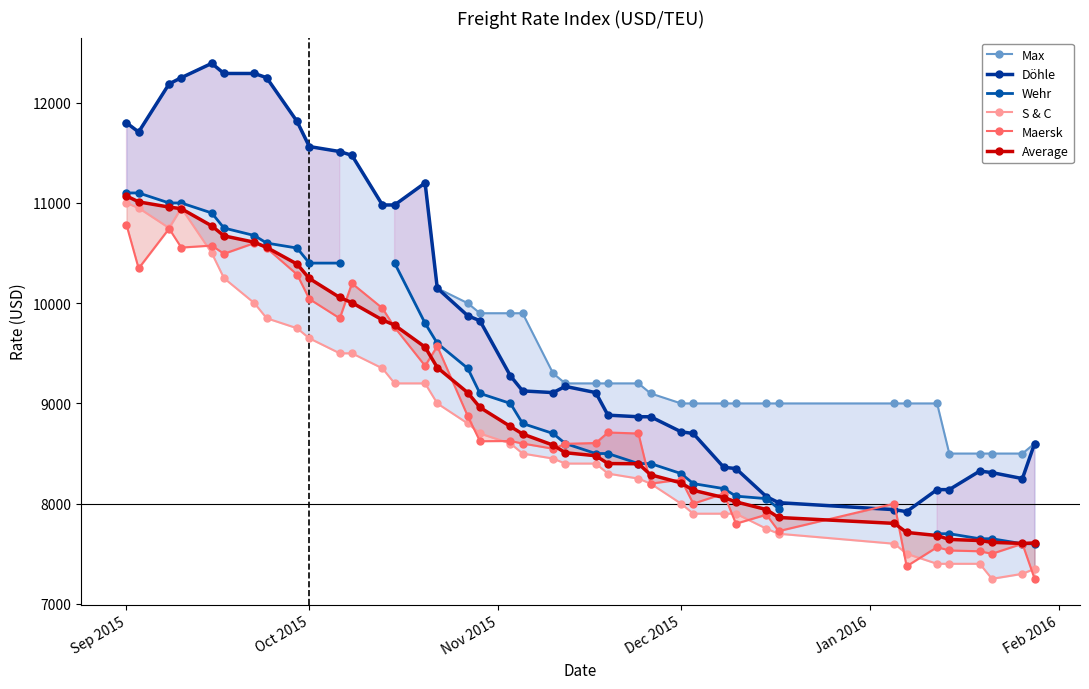

What is the lowest value of the Döhle series?

7920